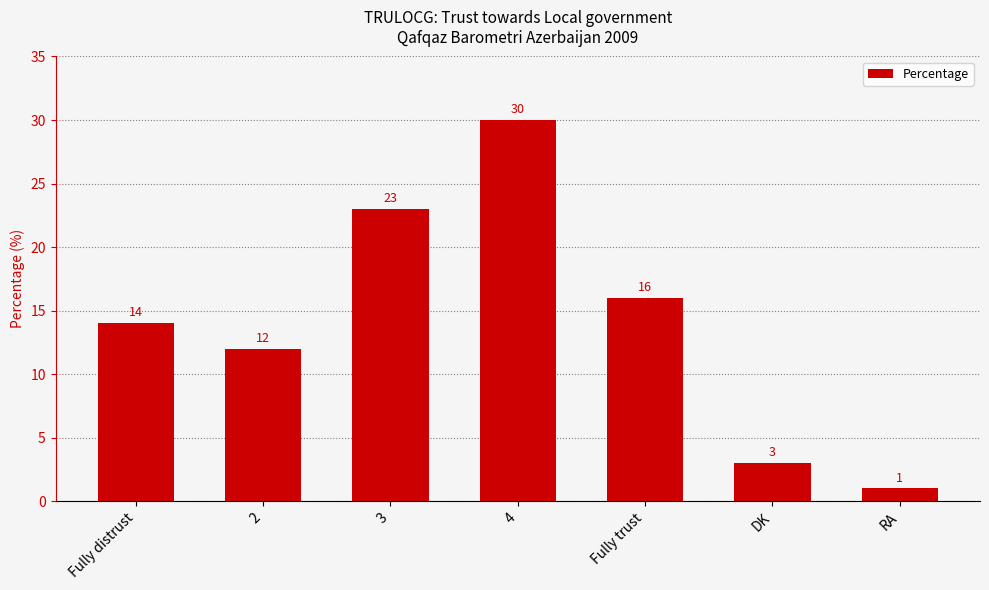

List the labels in order of value, largest first.

4, 3, Fully trust, Fully distrust, 2, DK, RA